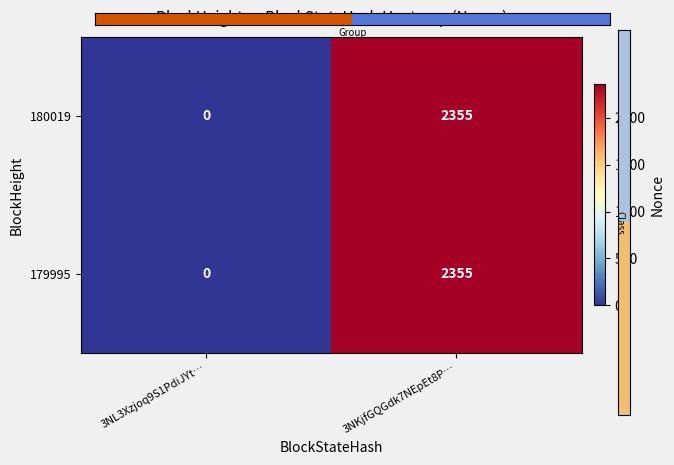

Reading right to left, list all the values displayed in this chart.

180019: 2355	0
179995: 2355	0